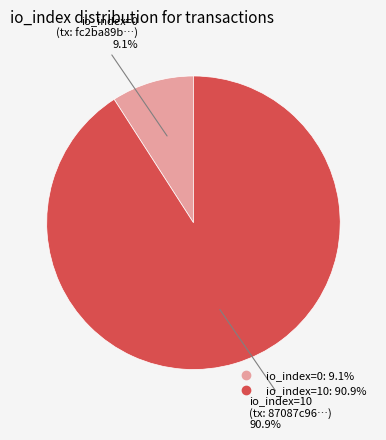

Rank the categories by value from highest to lowest.

io_index=10, io_index=0